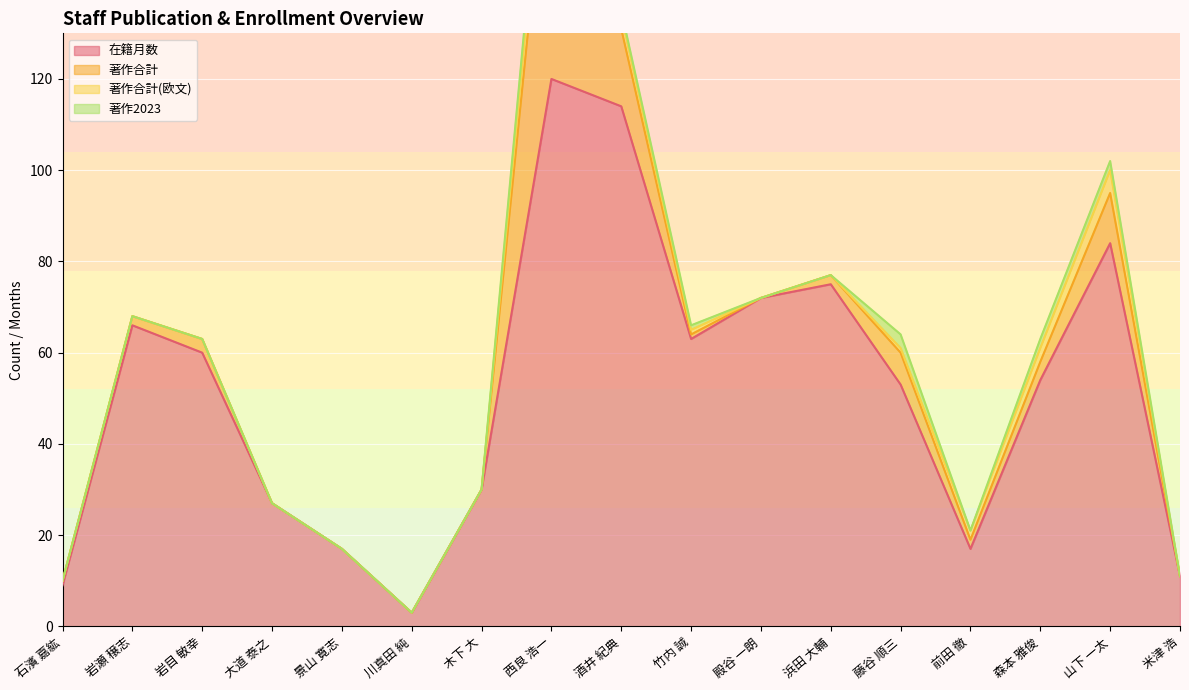

What is the difference between the maximum and second lowest values in the 在籍月数 series?

111